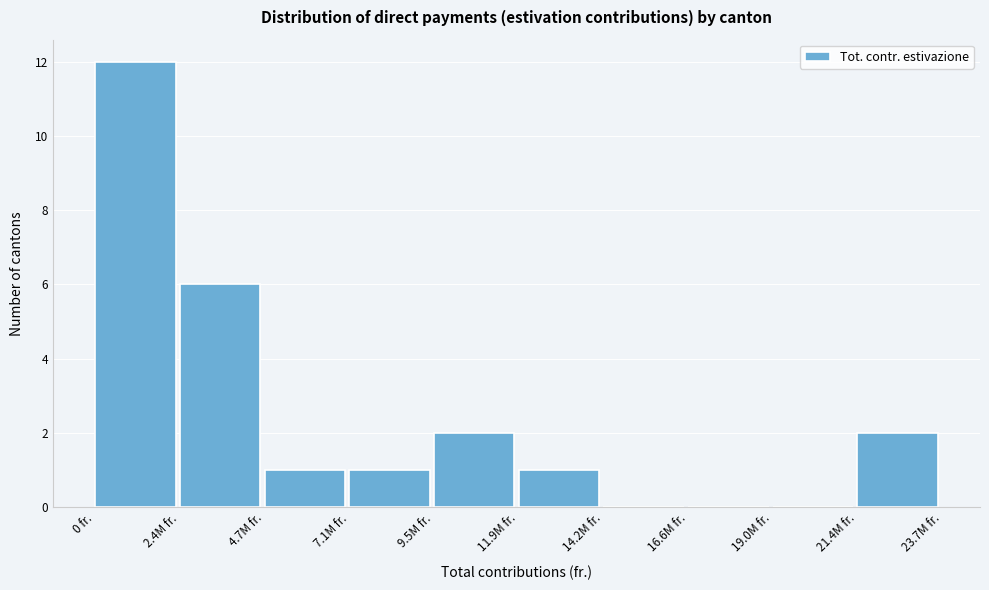

Reading left to right, what are all the values shown in this chart?

0 fr.=12	2.4M fr.=6	4.7M fr.=1	7.1M fr.=1	9.5M fr.=2	11.9M fr.=1	14.2M fr.=0	16.6M fr.=0	19.0M fr.=0	21.4M fr.=2